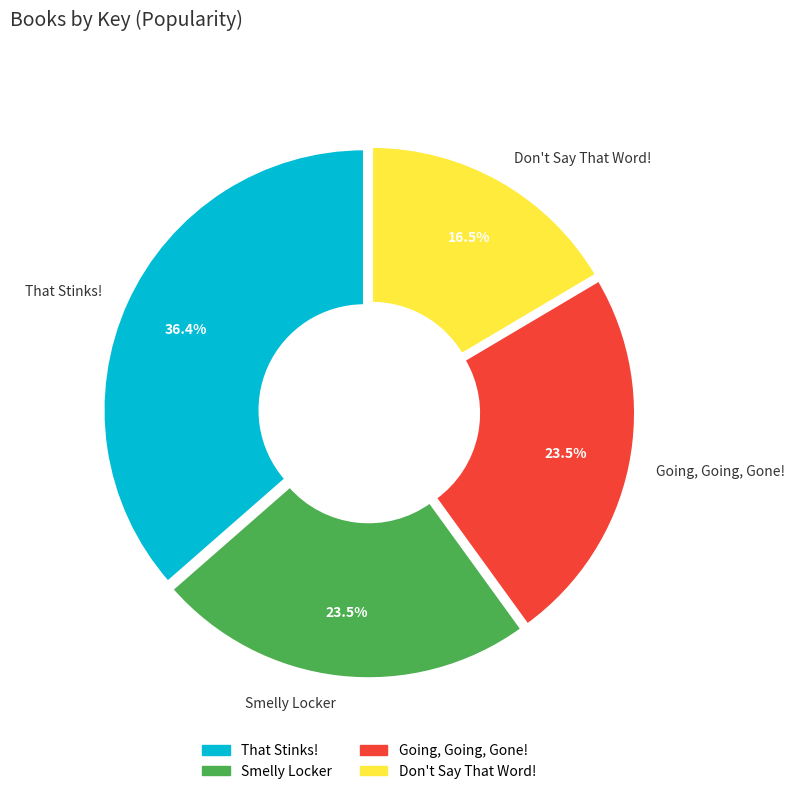

Does Smelly Locker account for over 50% of the chart?

No